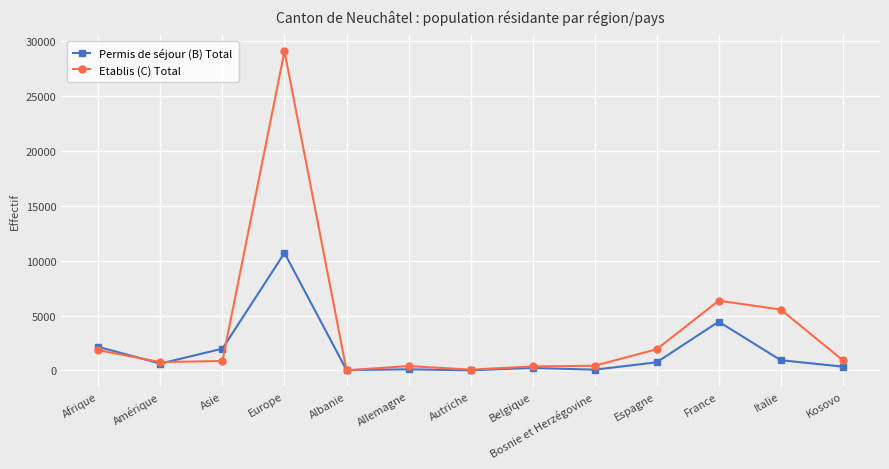

At which category is the sum across all series the highest?

Europe